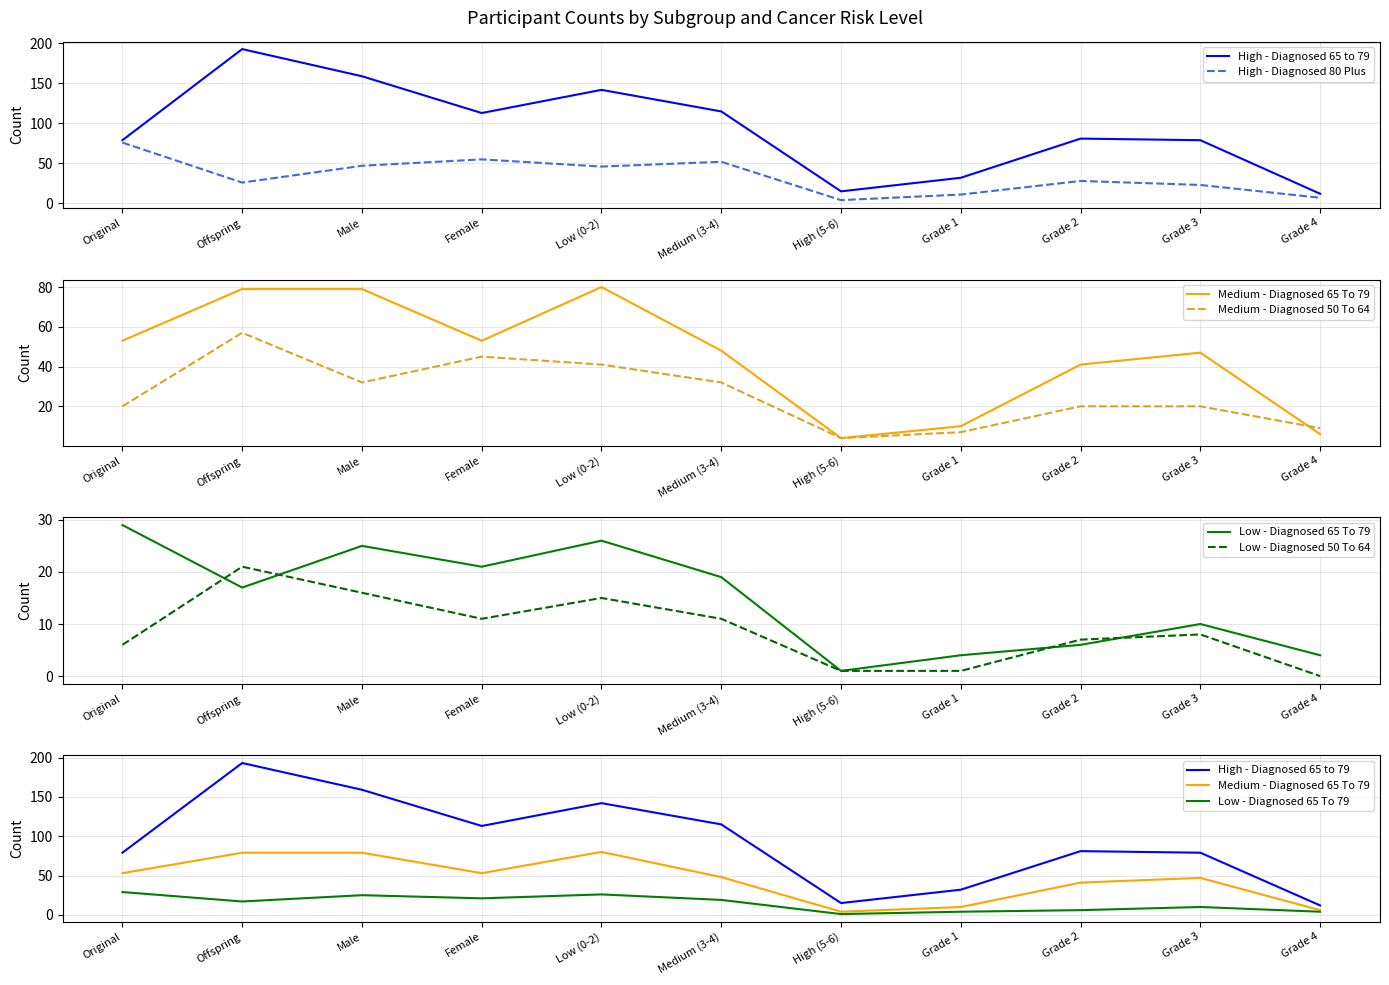

What is the label of the 10th point from the left?

Grade 3